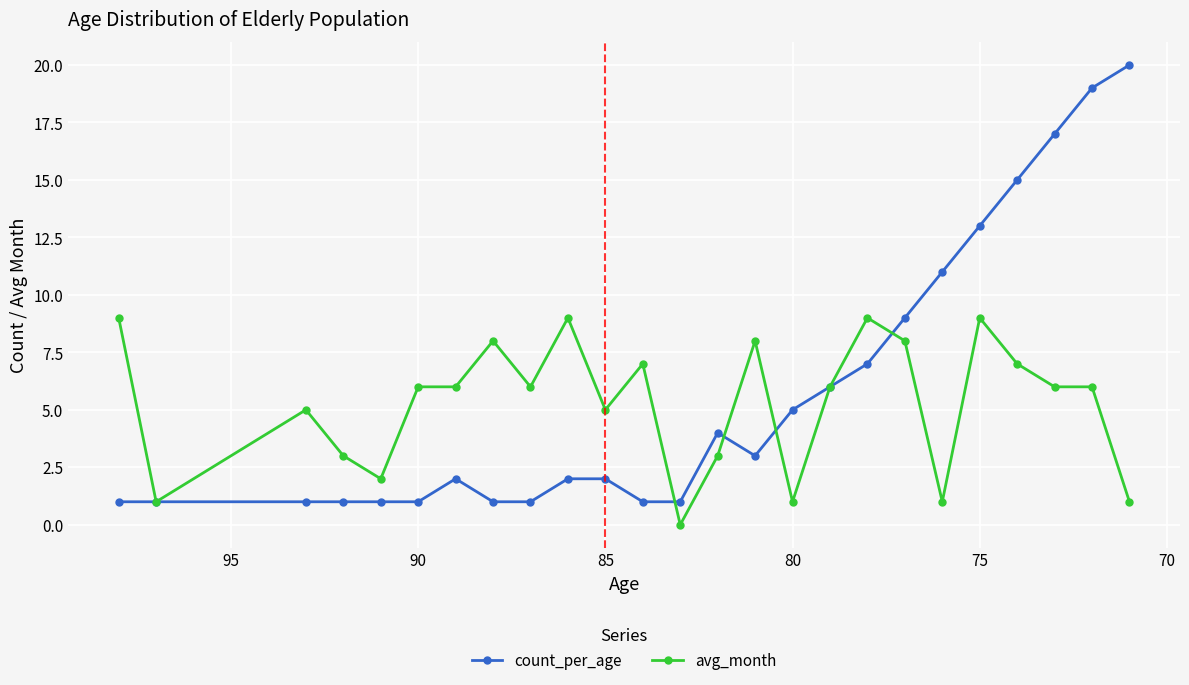

Rank the series by their maximum value, from lowest to highest.

avg_month, count_per_age